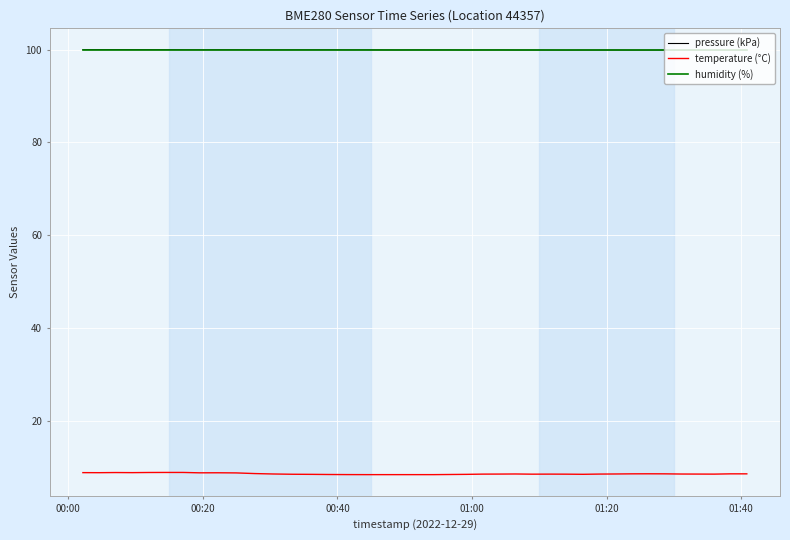

What is the maximum value shown in the chart?

100.0